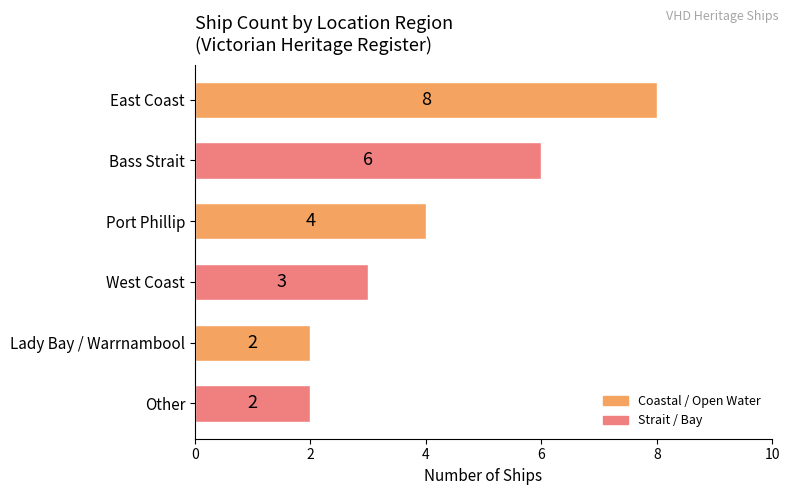

Approximately how many times larger is the value at Other compared to Lady Bay / Warrnambool?

1.0